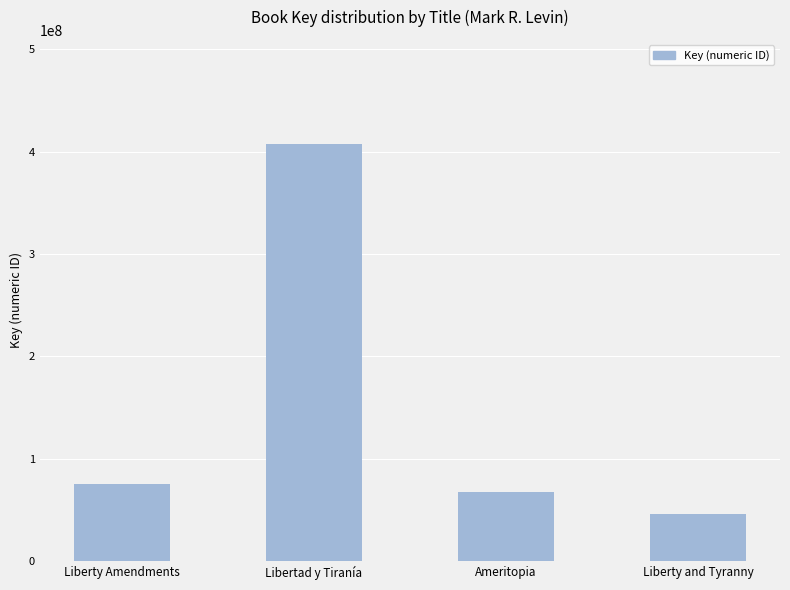

List the labels in order of value, largest first.

Libertad y Tiranía, Liberty Amendments, Ameritopia, Liberty and Tyranny